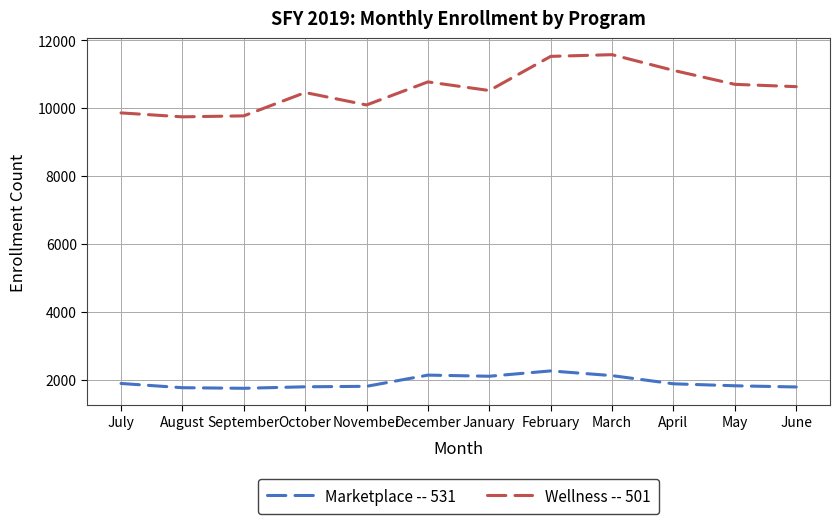

True or false: Marketplace -- 531 has more than 0 points higher than both neighbors.

True